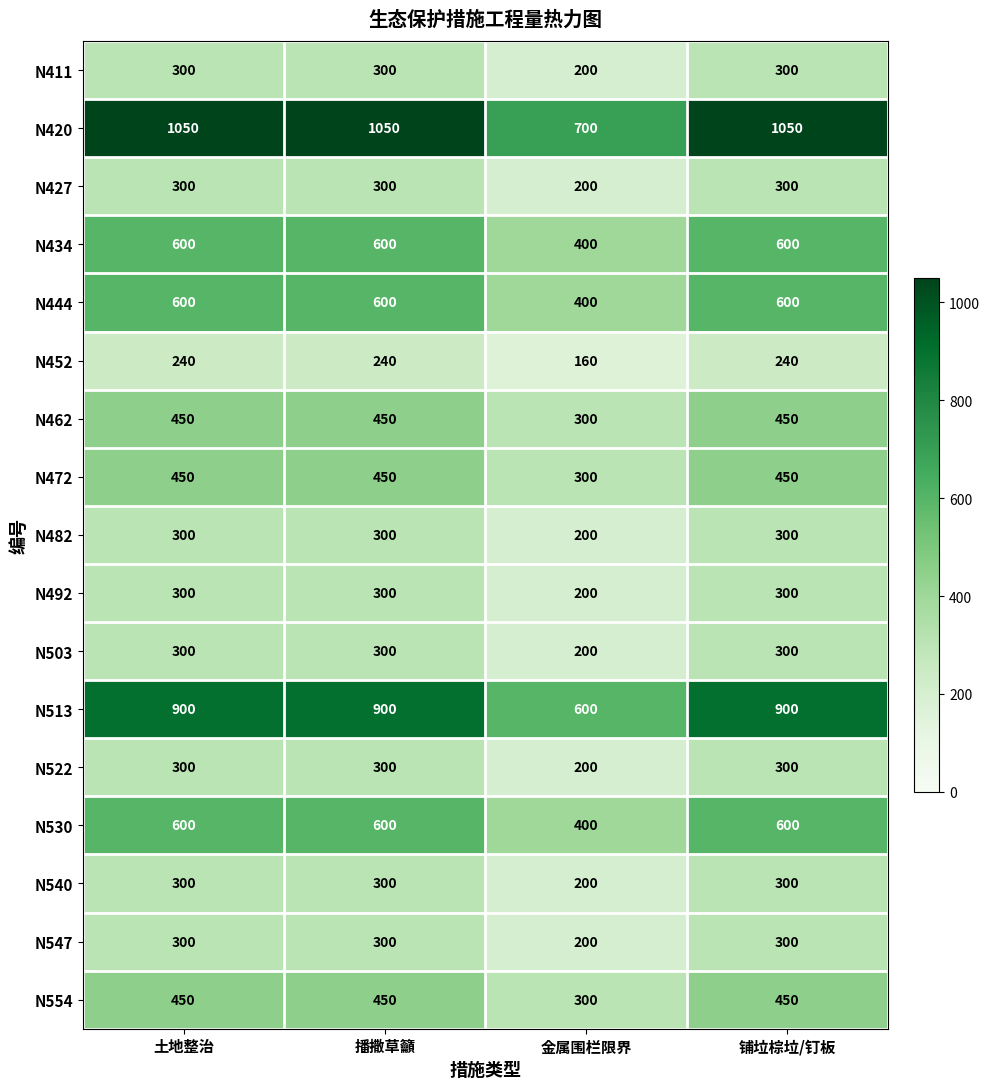

Is it true that N503 equals 525 at 土地整治?

False